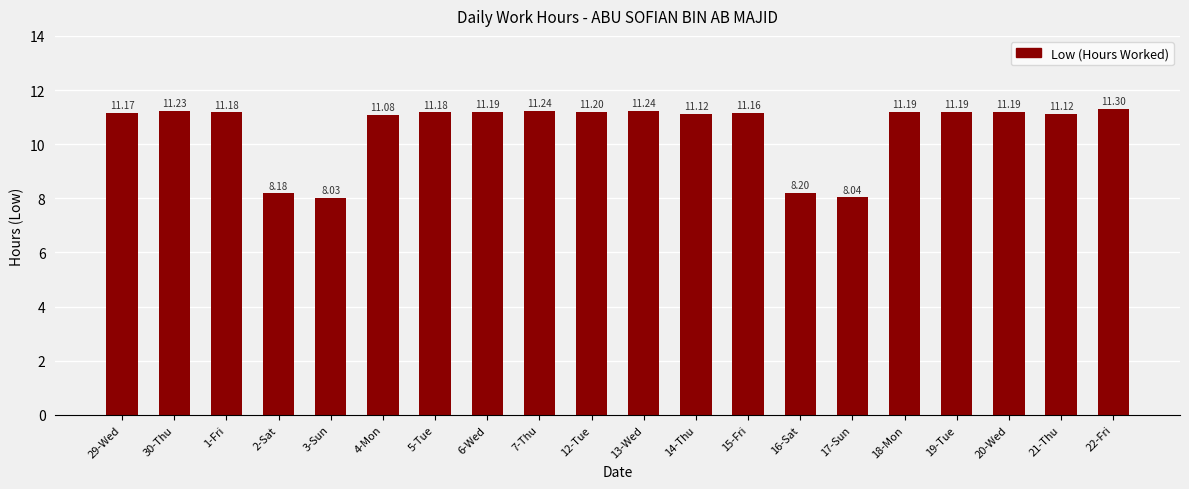

Which has a higher value, 30-Thu or 29-Wed?

30-Thu